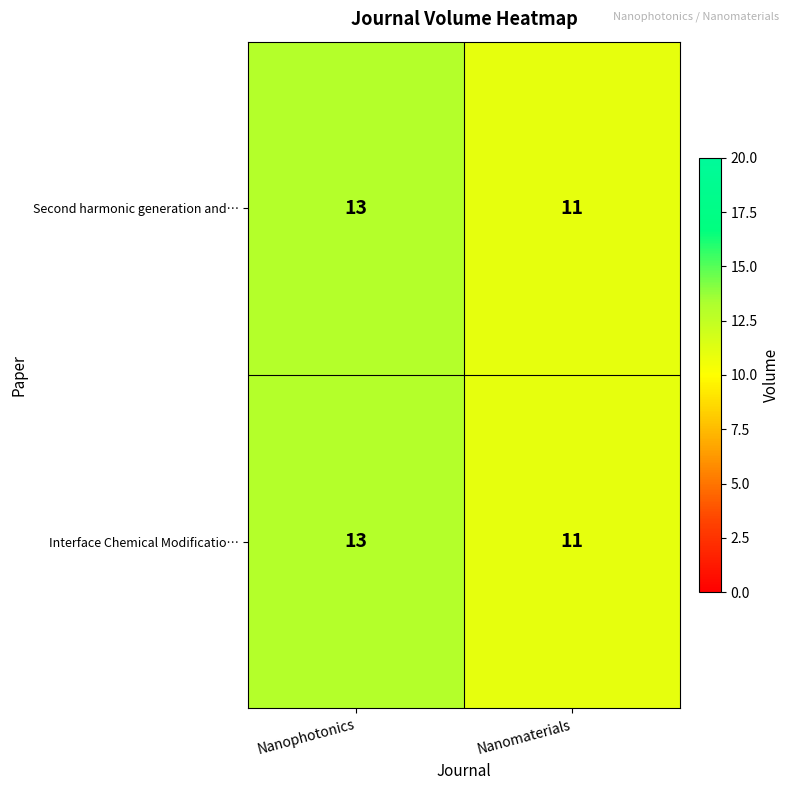

At which category is the sum across all series the highest?

Nanophotonics